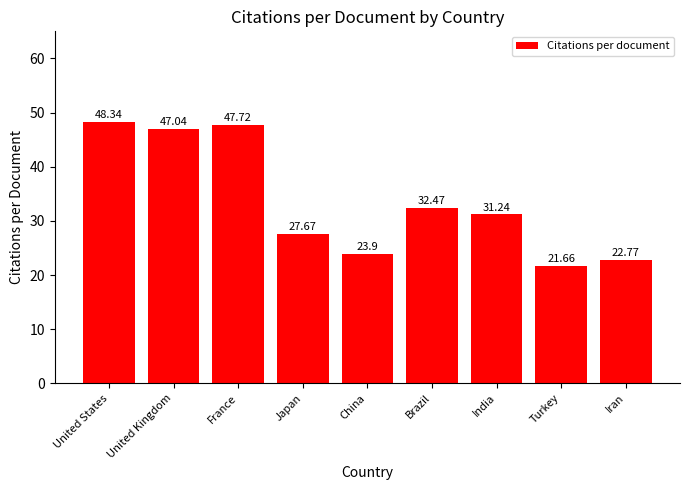

At which label does the data first exceed 31?

United States